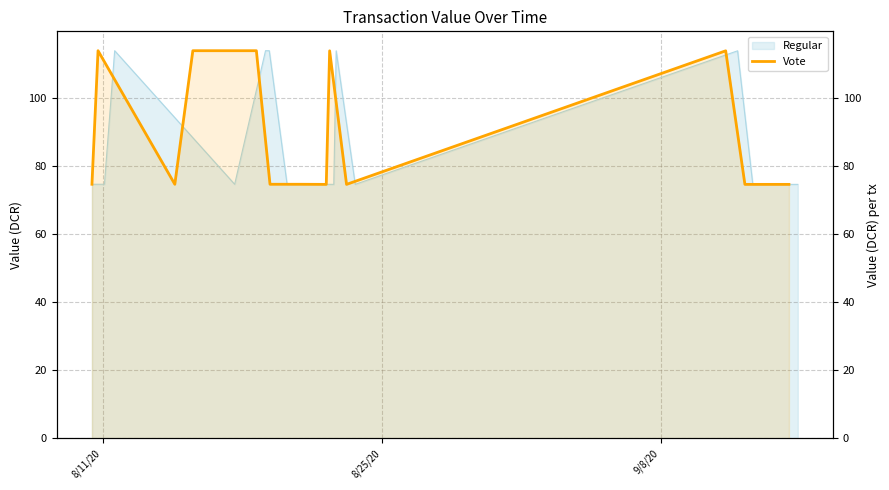

What is the difference between the maximum and minimum values?

39.3